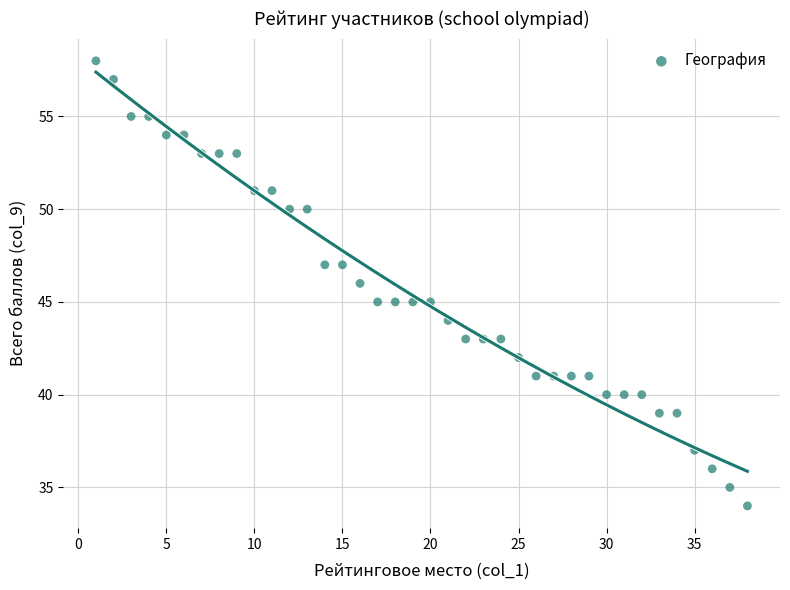

What is the range of X values (max minus min)?

37